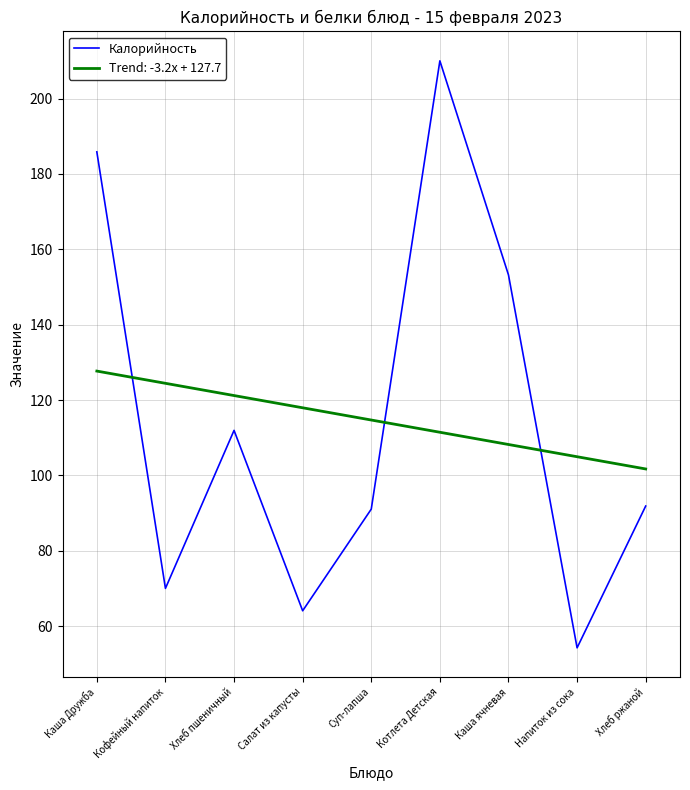

Which series has the largest range (max minus min)?

Калорийность